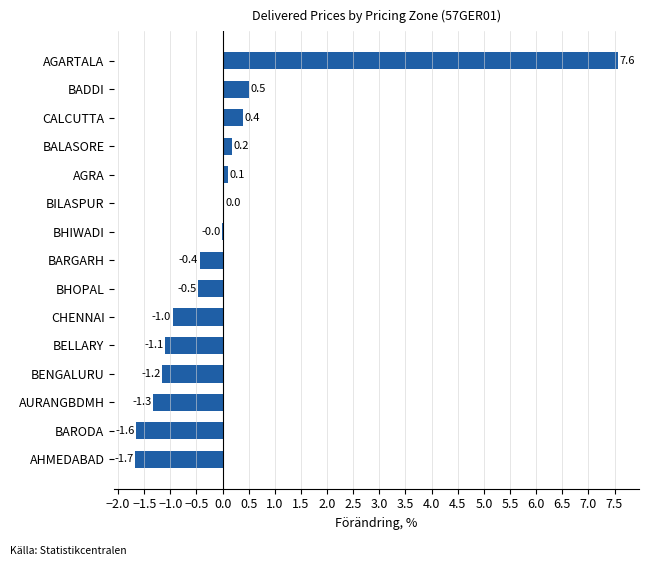

How many data points does each series have?

15